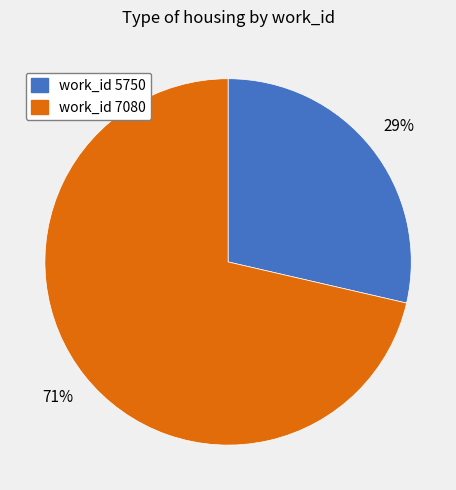

To the nearest percent, what is the average slice percentage?

50%